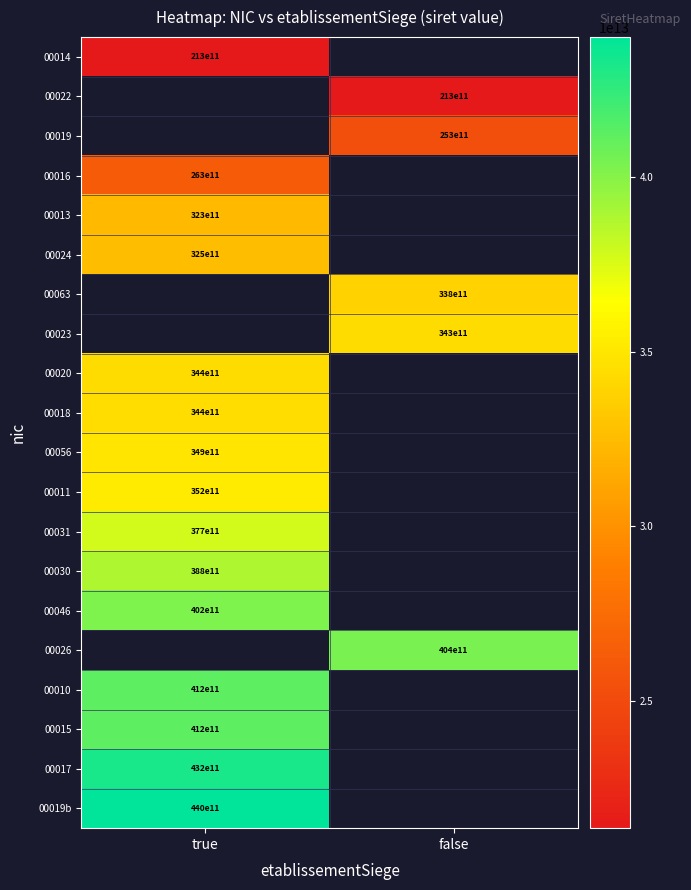

What is the spread (max minus min) of values at true?

22679925000005.0